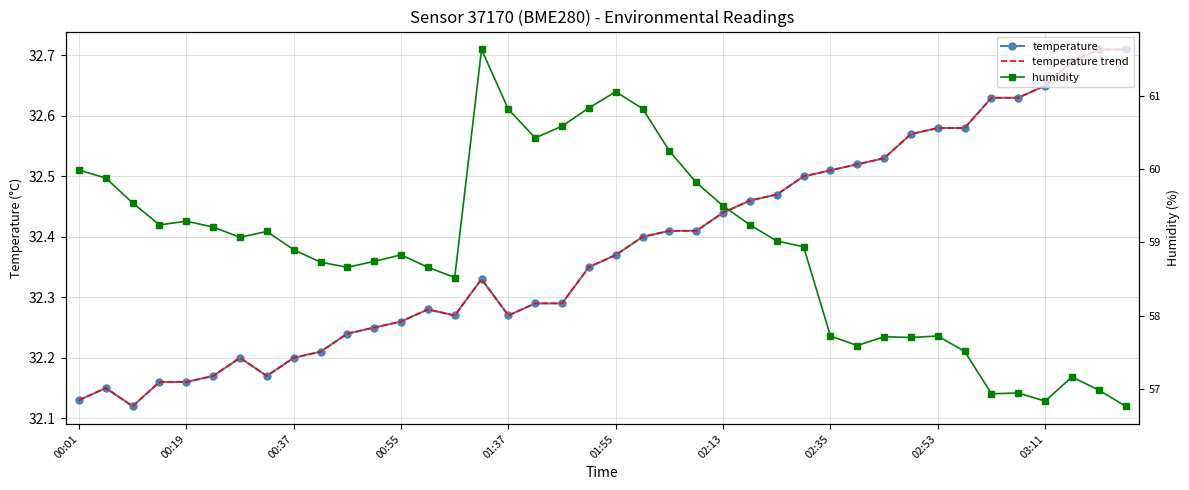

Does the chart have visible grid lines?

Yes